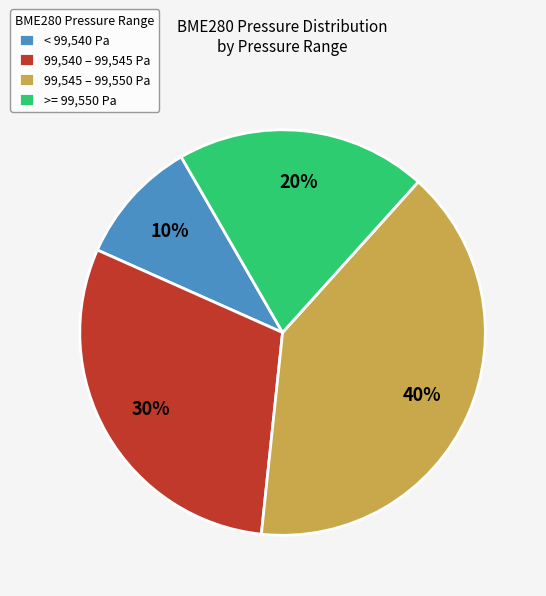

Is it true that >= 99,550 Pa is 20% of the pie?

True